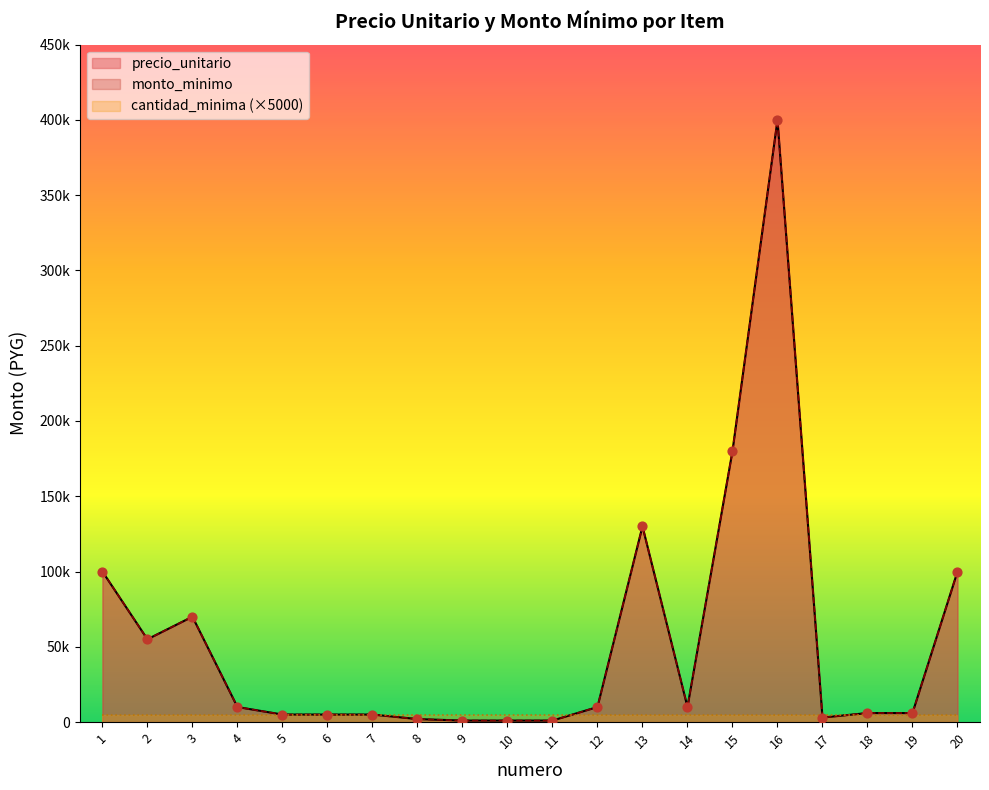

What is the total value across all series at 7?

10000